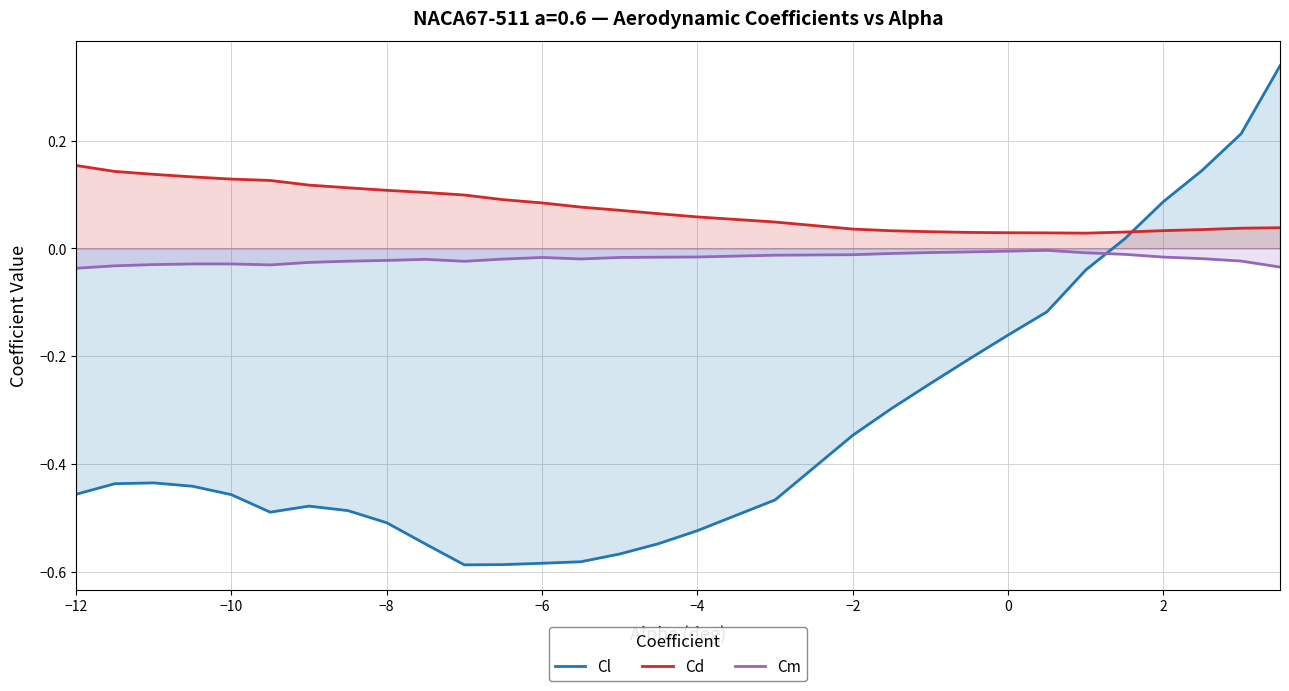

Which series has the largest range (max minus min)?

Cl